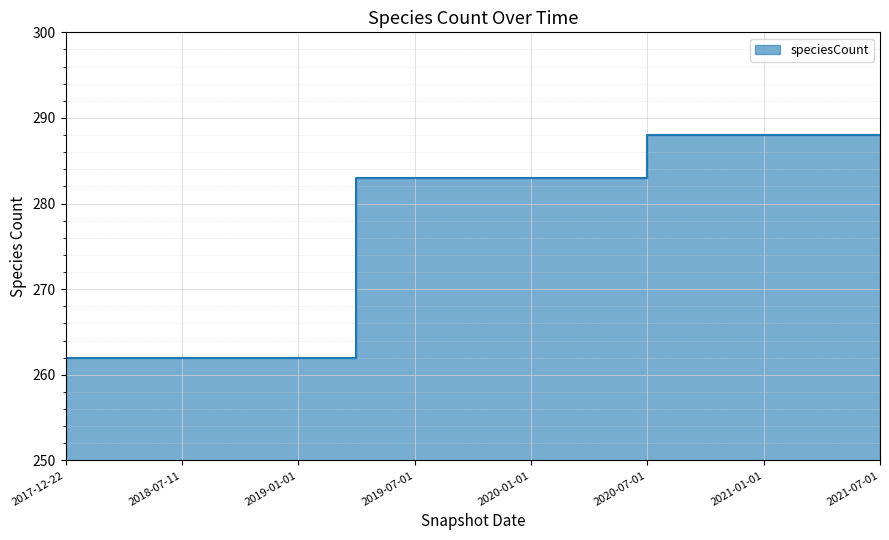

What is the maximum value shown in the chart?

288